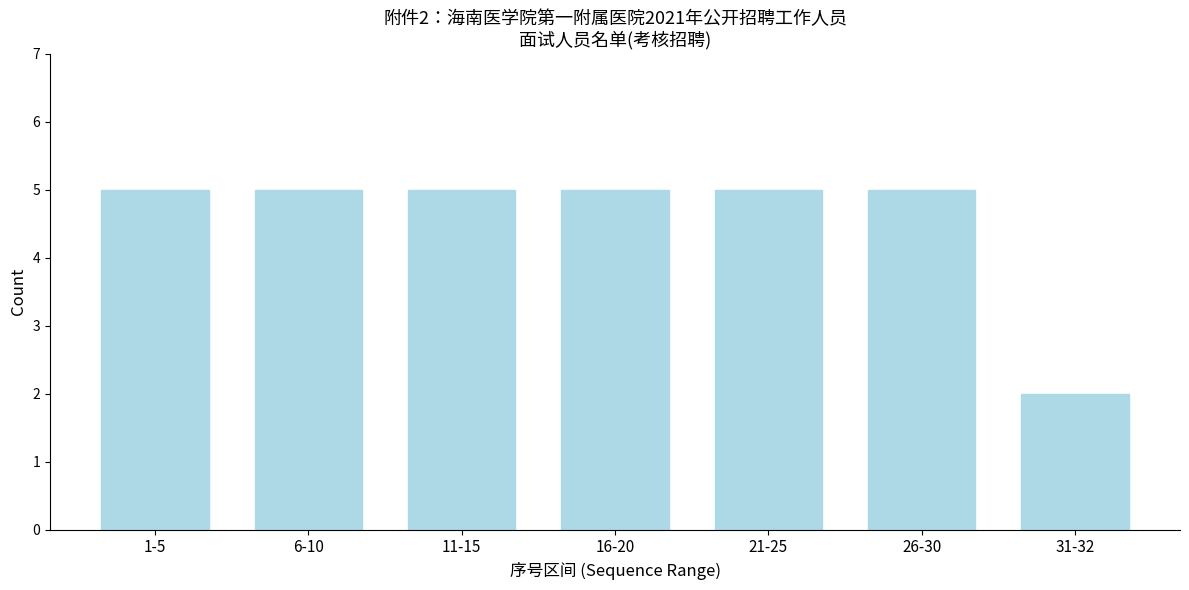

Reading left to right, extract all data points from this chart.

1-5=5	6-10=5	11-15=5	16-20=5	21-25=5	26-30=5	31-32=2